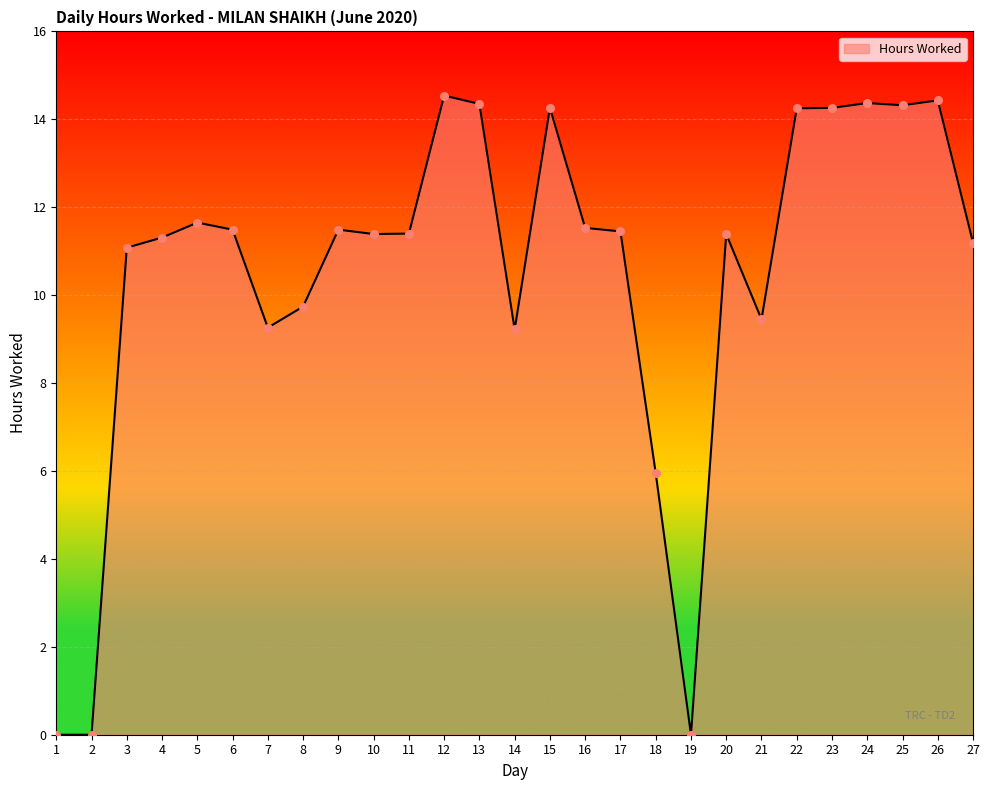

What is the change in value from 7 to 20?

+2.1